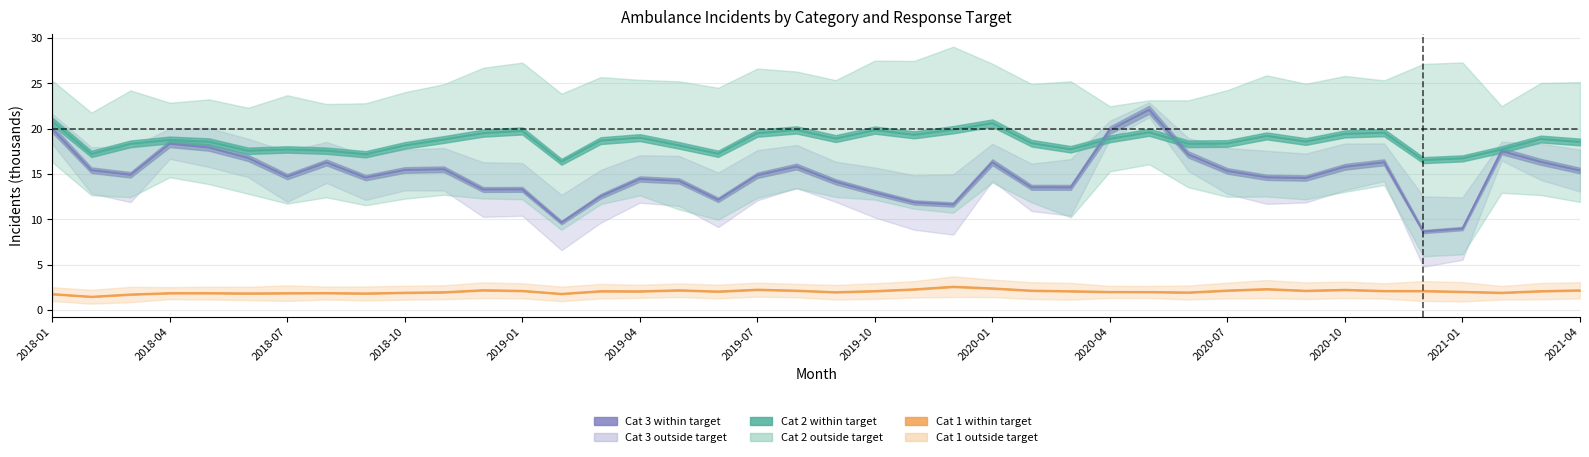

True or false: Cat 2 within target has more than 1 points higher than both neighbors.

True